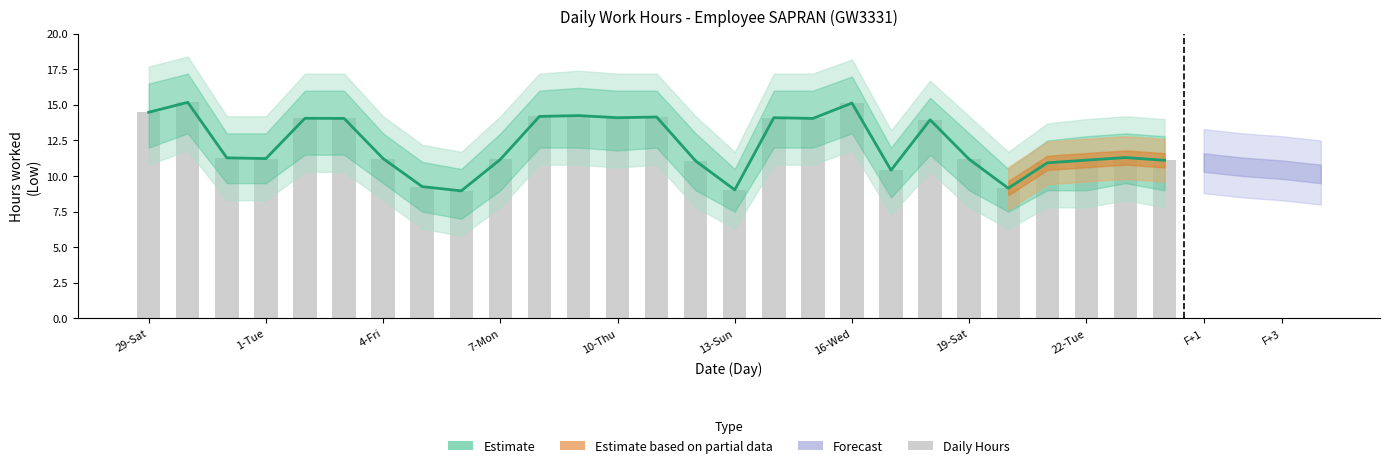

How many data points does each series have?

27